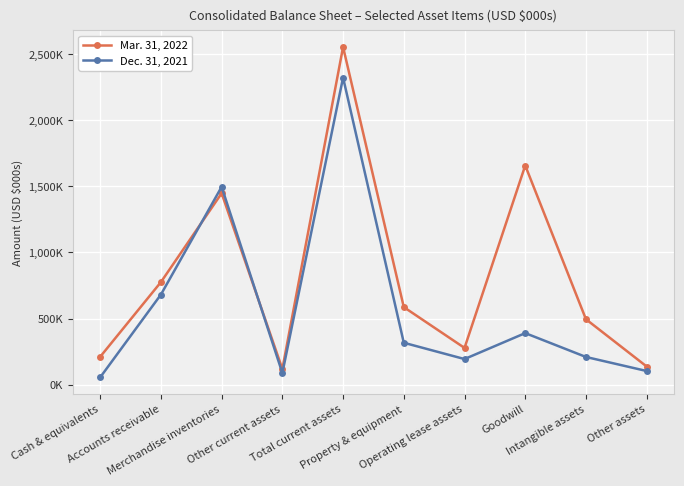

What are all the series names shown in the legend?

Mar. 31, 2022, Dec. 31, 2021